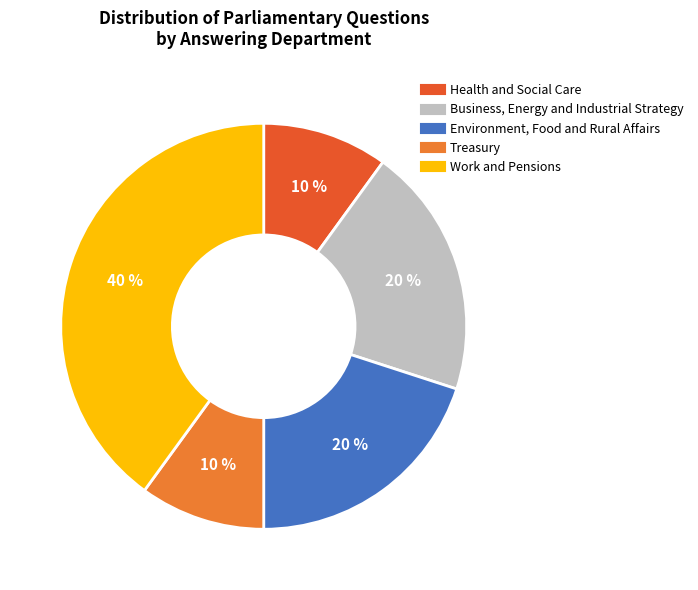

To the nearest percent, what is the difference between the largest and smallest slice percentages?

30%